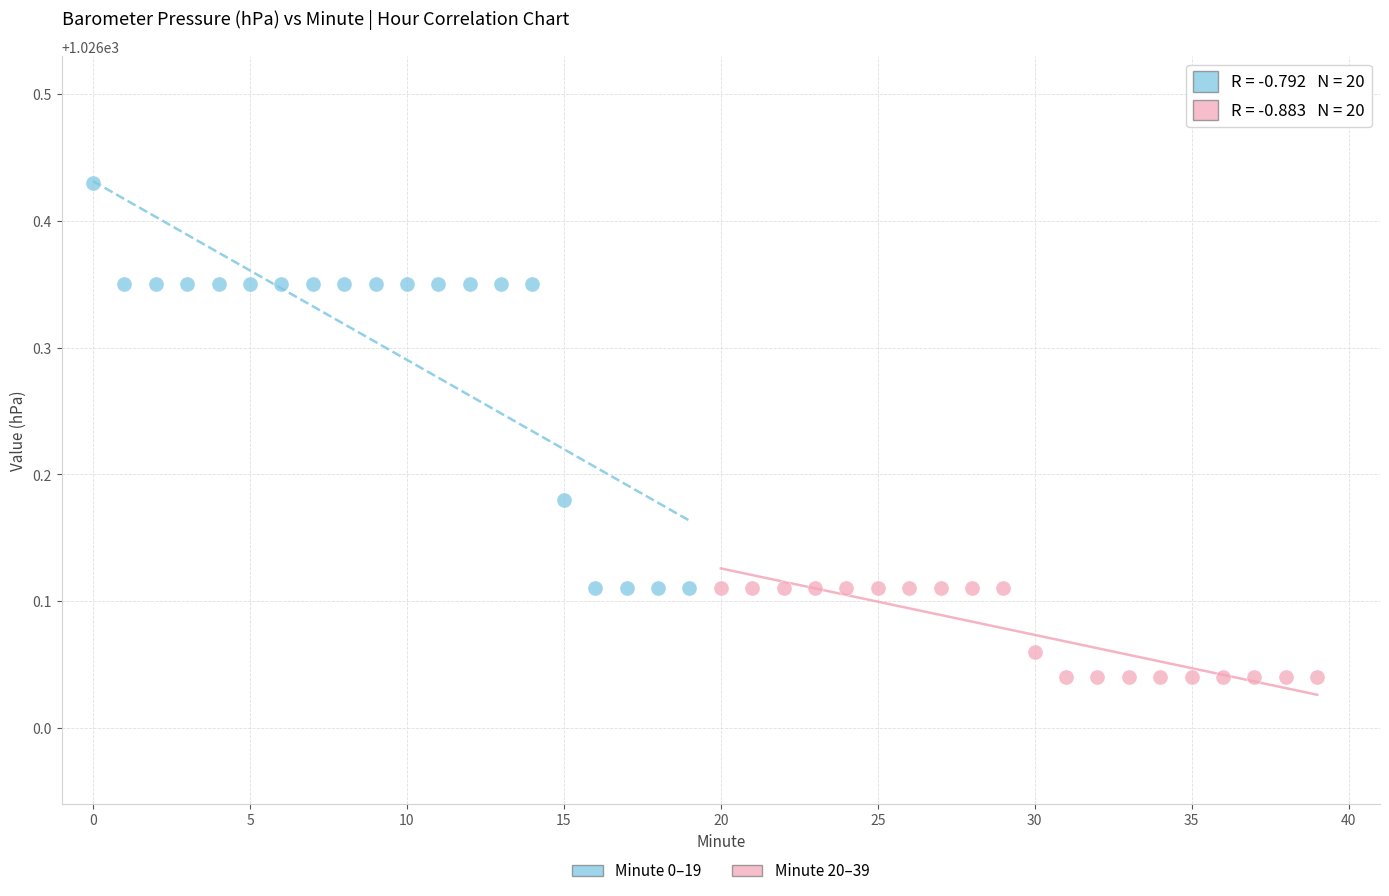

What are all the series names shown in the legend?

Minute 0–19, Minute 20–39